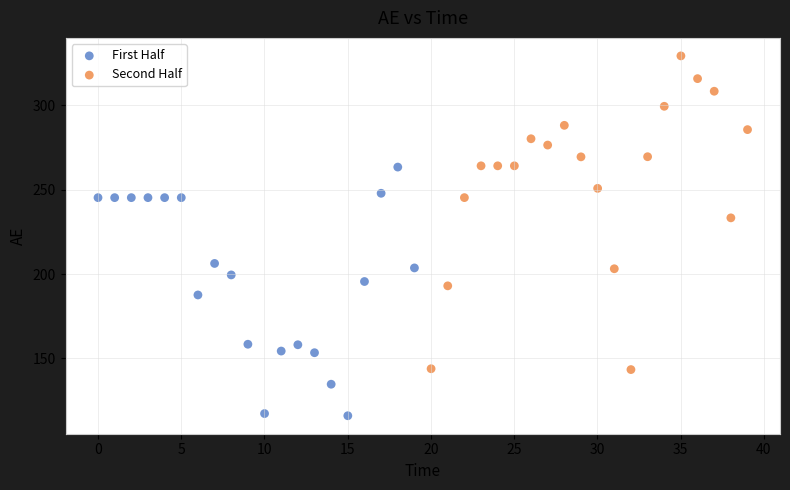

Which series contains the highest Y value?

Second Half